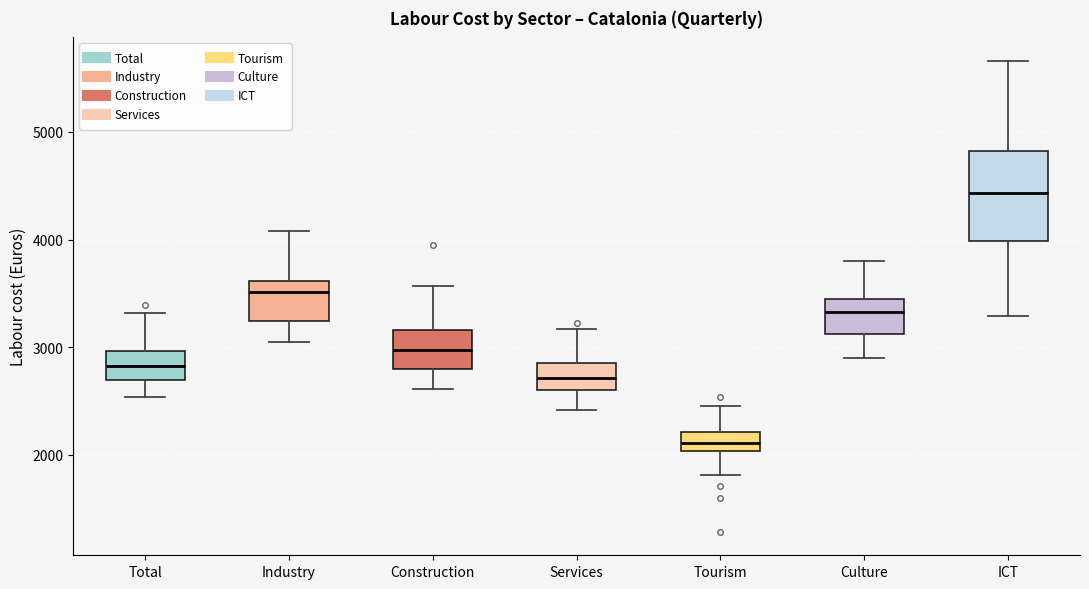

Comparing the boxes themselves (not the whiskers), which one is the tallest?

ICT